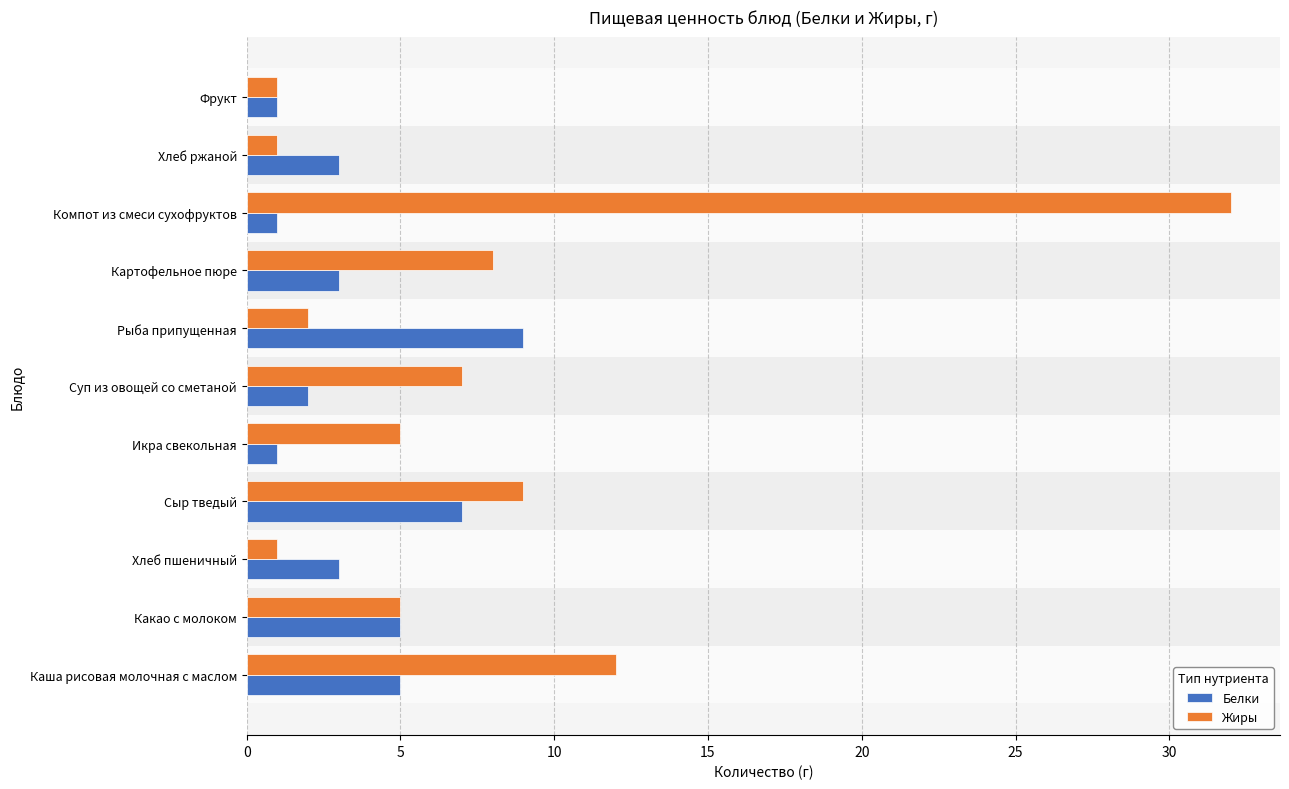

True or false: Жиры has a value of 12 at Сыр тведый.

False